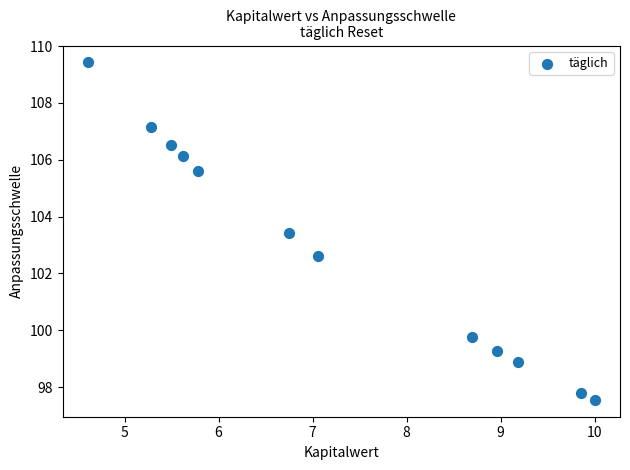

What is the range of X values (max minus min)?

5.4